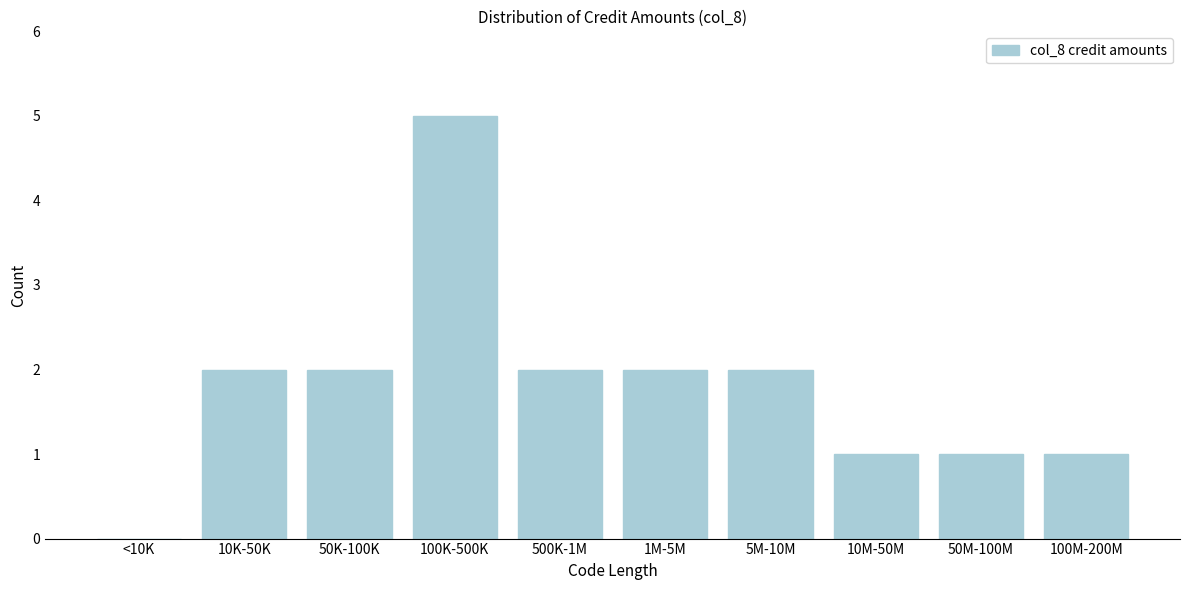

Reading left to right, extract all data points from this chart.

<10K=0	10K-50K=2	50K-100K=2	100K-500K=5	500K-1M=2	1M-5M=2	5M-10M=2	10M-50M=1	50M-100M=1	100M-200M=1